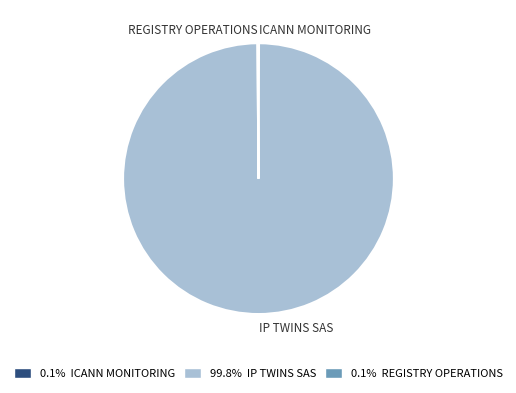

Does any single category account for the majority?

Yes